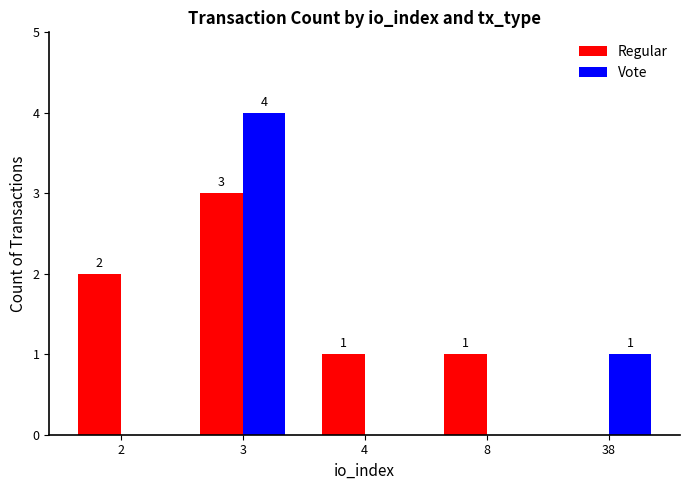

Reading left to right, extract all data points from this chart.

Regular: 2	3	1	1	0
Vote: 0	4	0	0	1